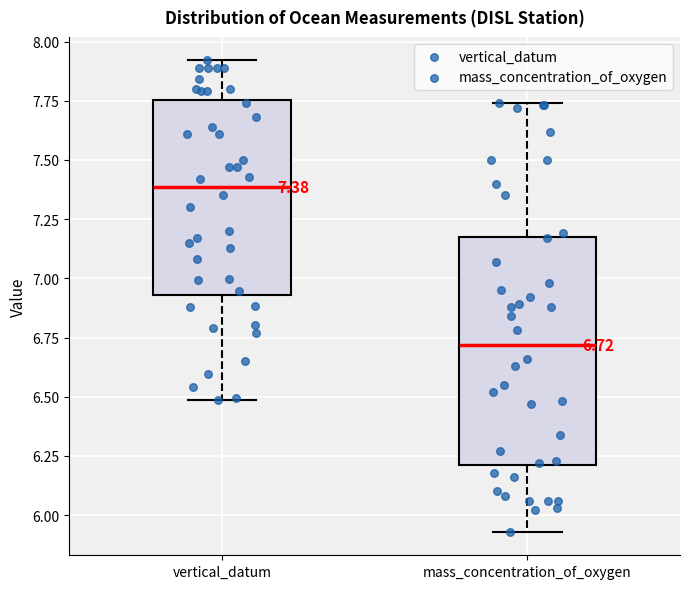

Comparing the boxes themselves (not the whiskers), which one is the tallest?

mass_concentration_of_oxygen